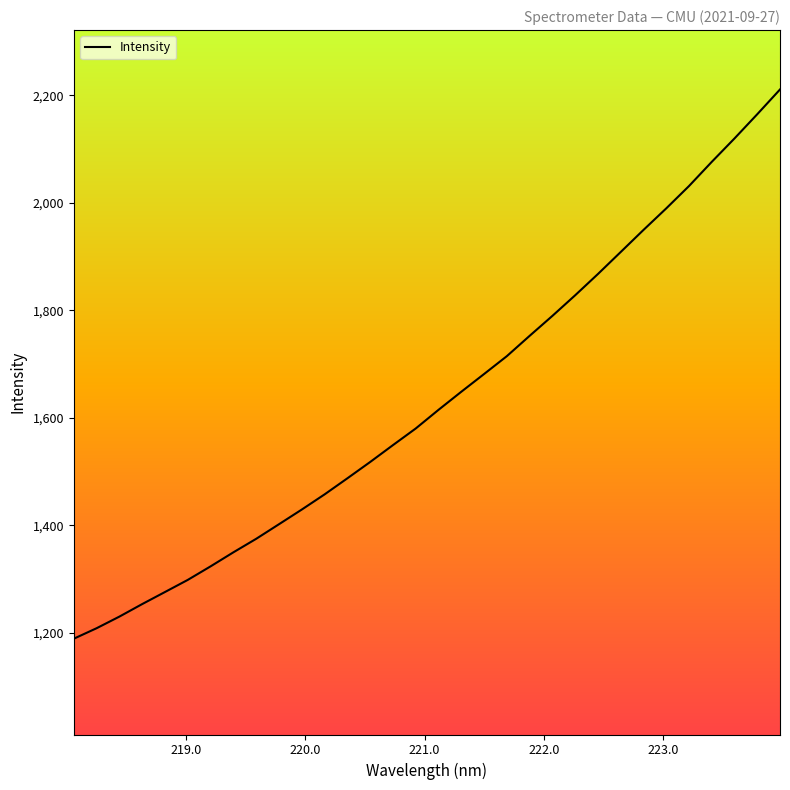

What is the maximum value shown in the chart?

2211.0